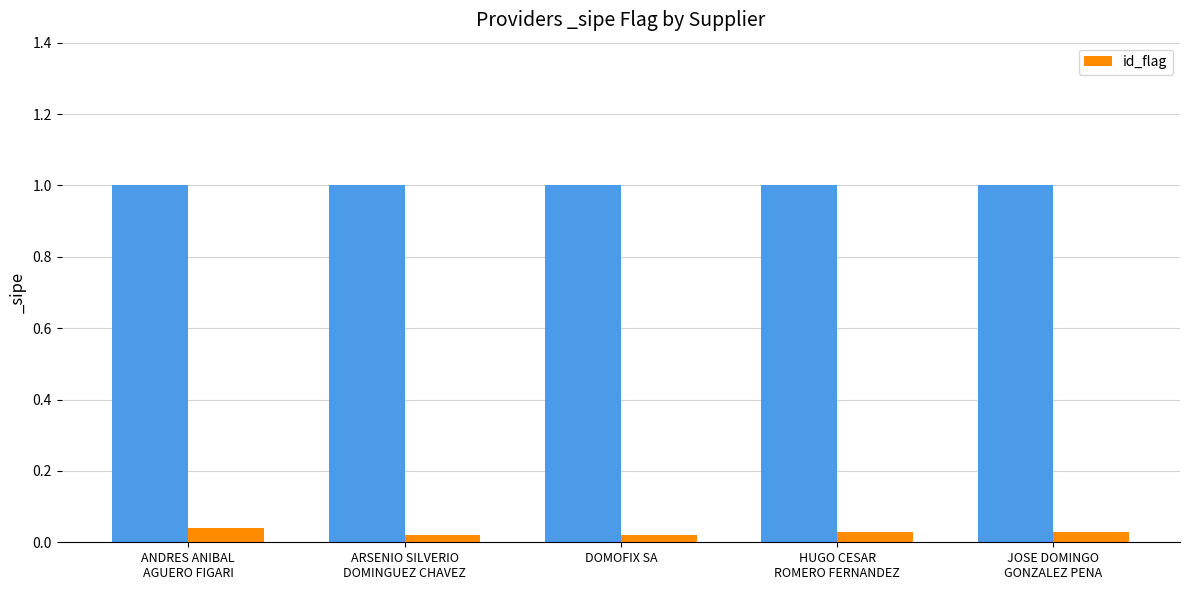

Does the chart contain any negative values?

No